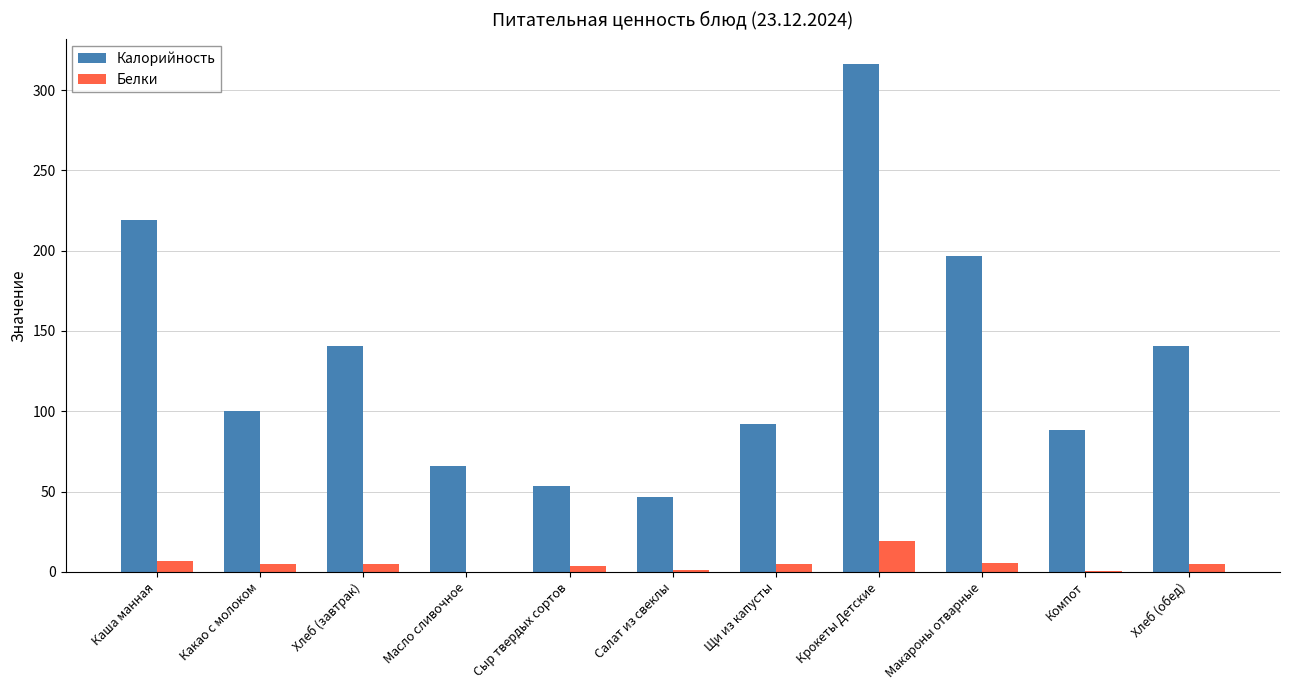

Which series changed the most between Хлеб (завтрак) and Салат из свеклы?

Калорийность